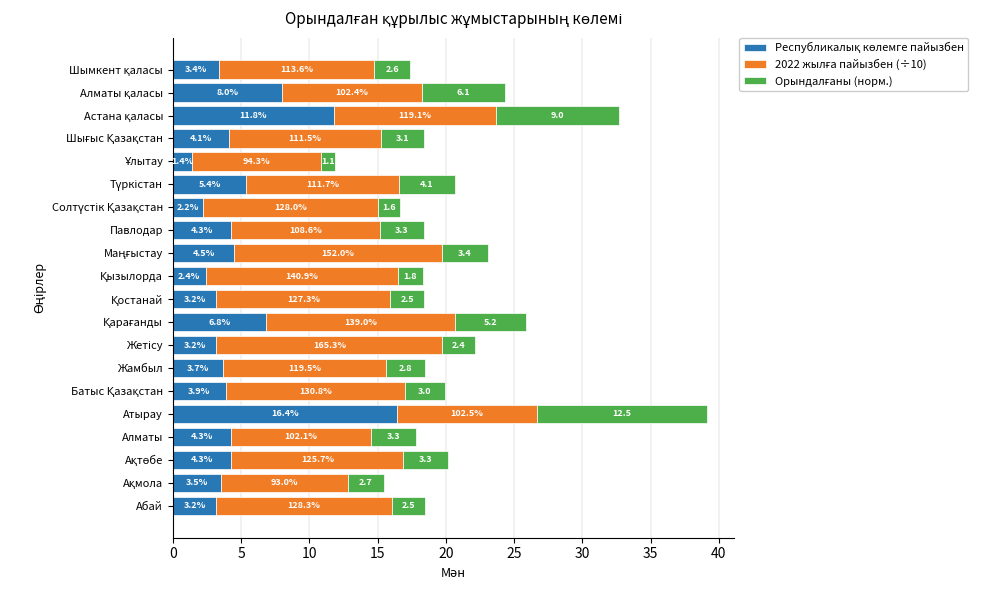

What is the total value across all series at Абай?

18.5